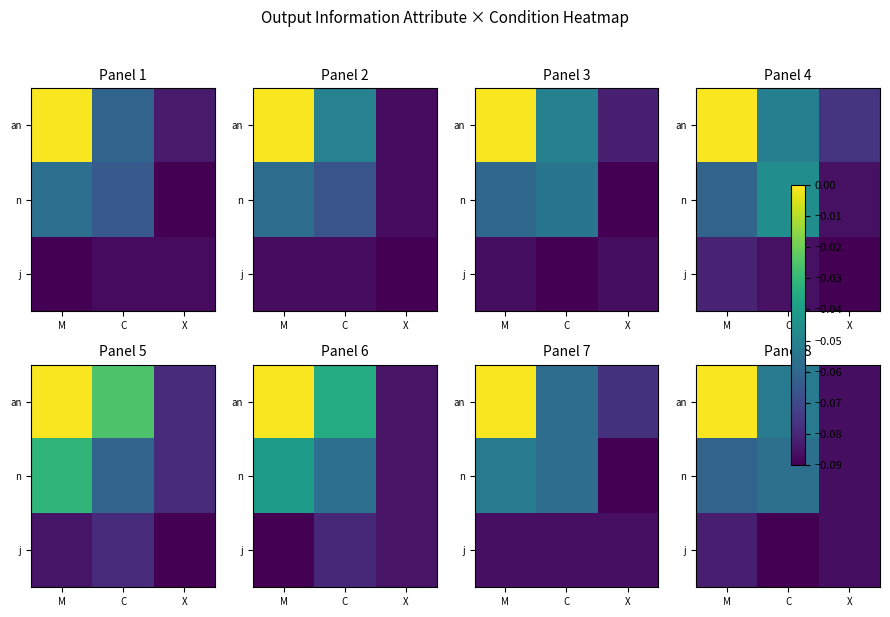

What is the total value across all series at C?

-0.2